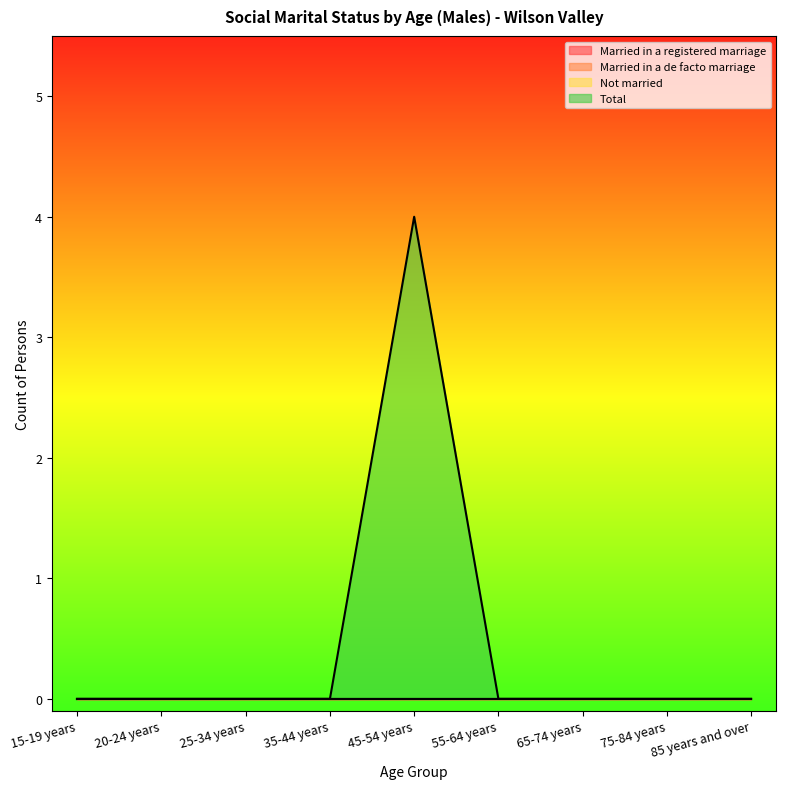

What is the label of the 2nd point from the right?

75-84 years